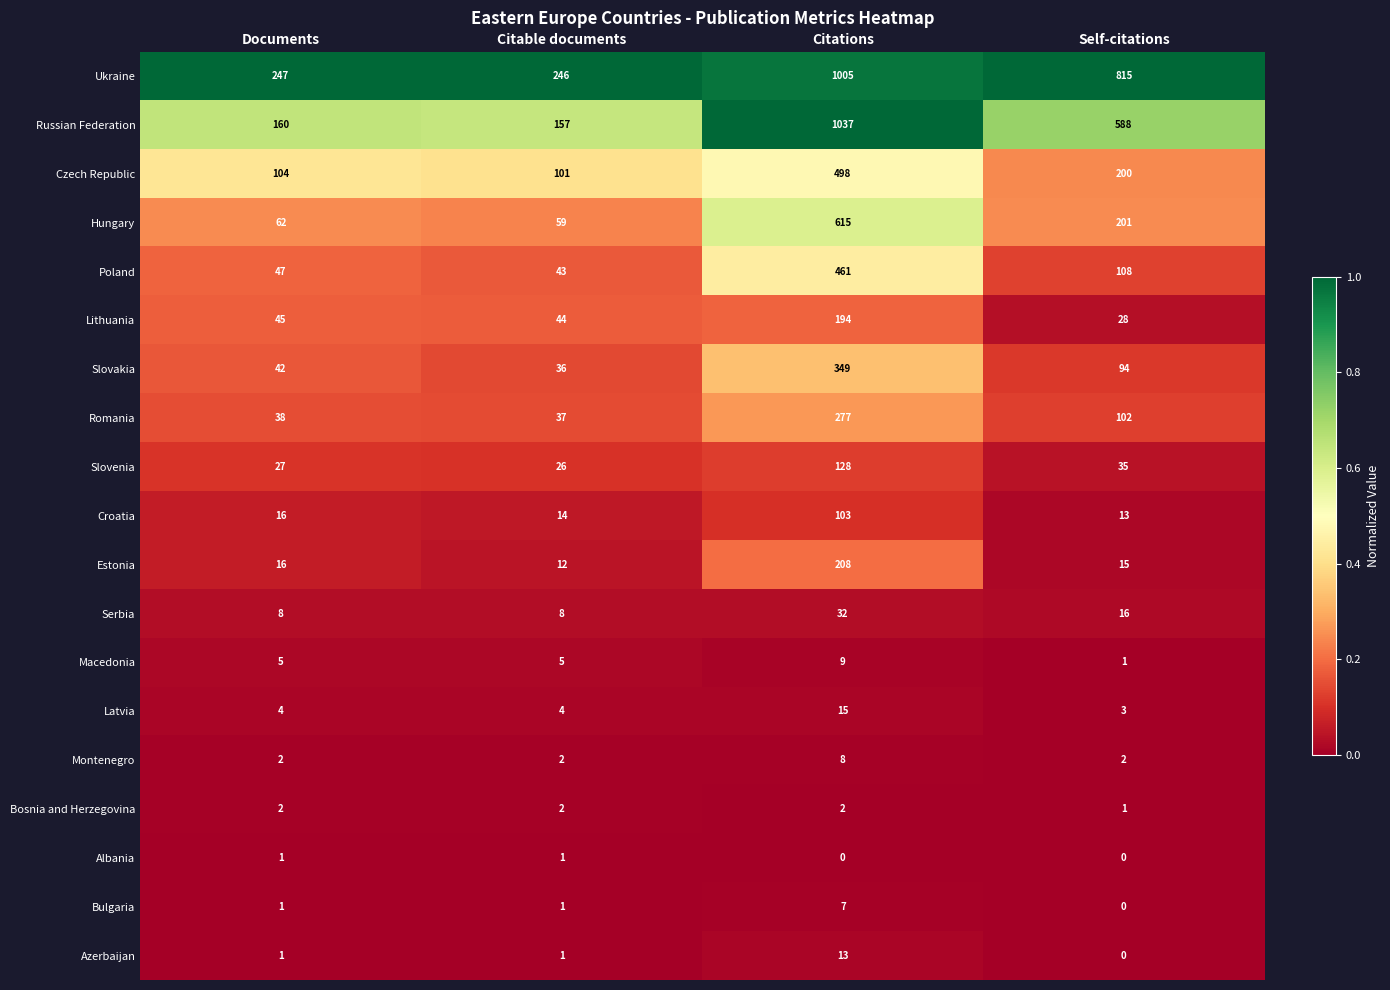

Which series changed the most between Citable documents and Self-citations?

Ukraine